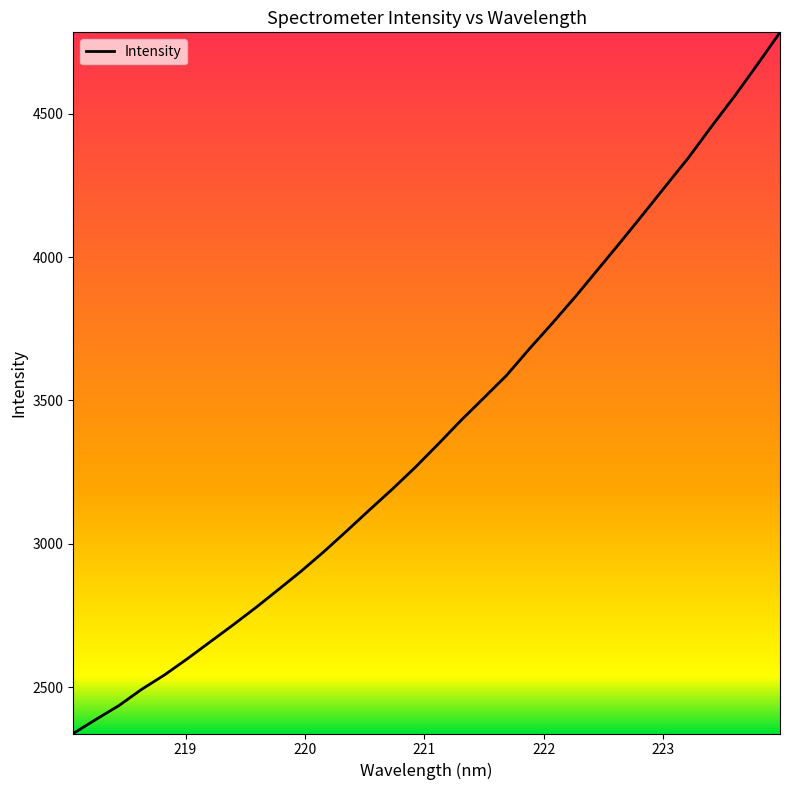

What is the difference between the maximum and minimum values?

2445.9